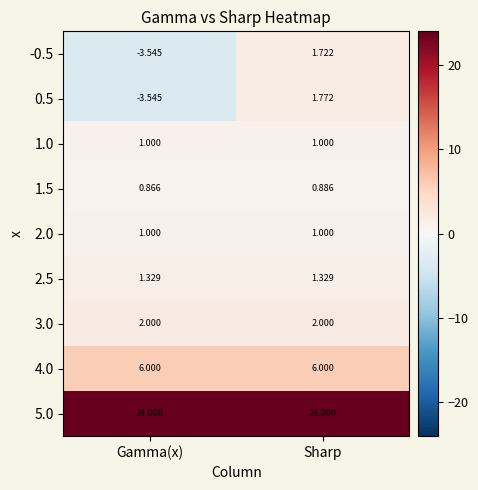

Where does the 0.5 series first go above 1?

Sharp